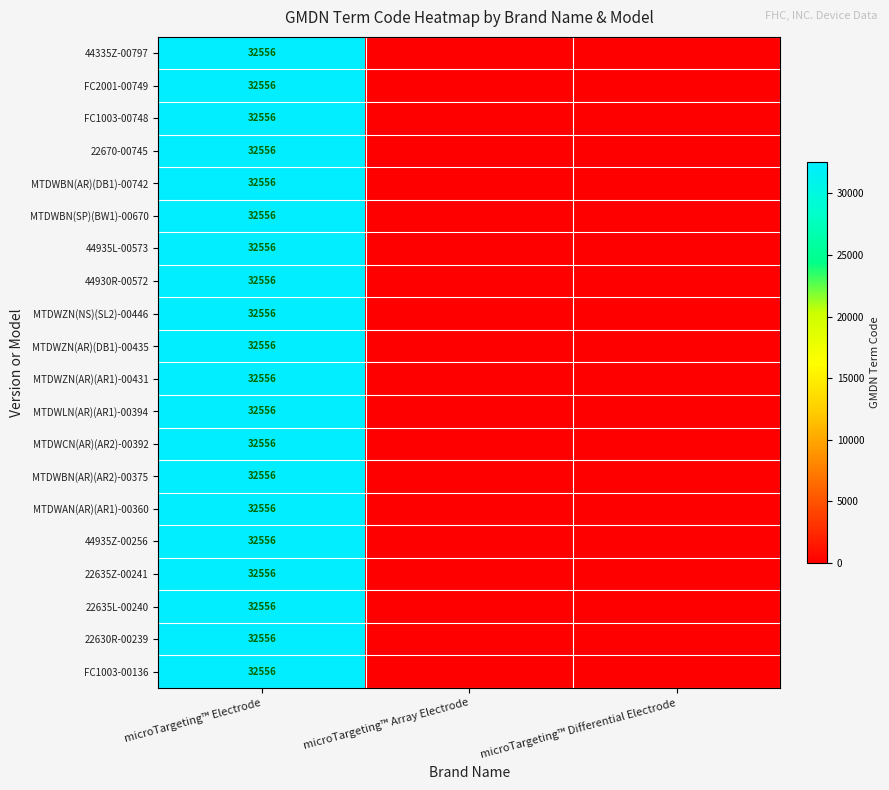

Is it true that MTDWLN(AR)(AR1)-00394 equals 44555 at microTargeting™ Electrode?

False